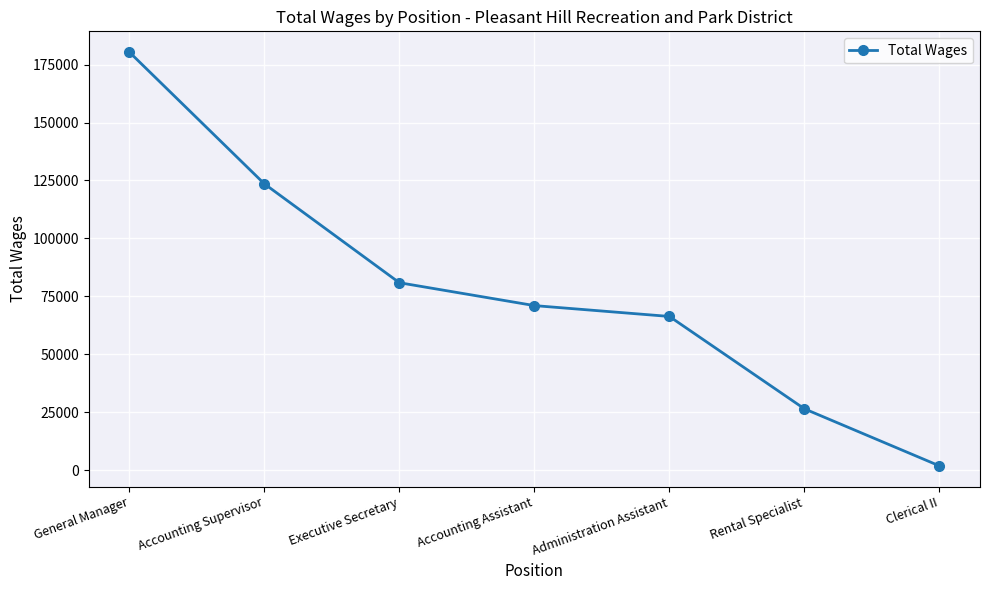

What is the difference between the maximum and second lowest values?

154024